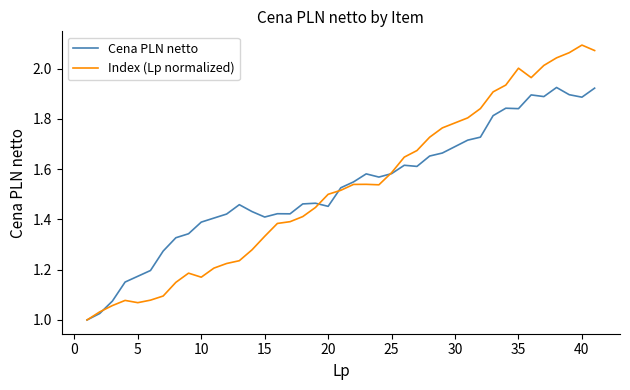

Which series has the largest range (max minus min)?

Index (Lp normalized)